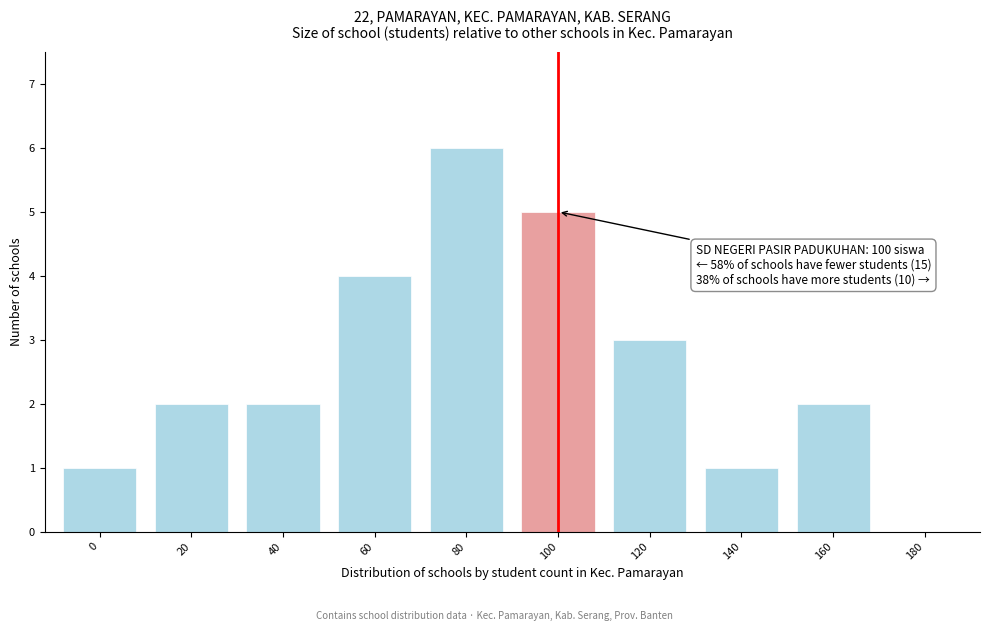

Reading left to right, transcribe all the data shown in this chart.

0=1	20=2	40=2	60=4	80=6	100=5	120=3	140=1	160=2	180=0